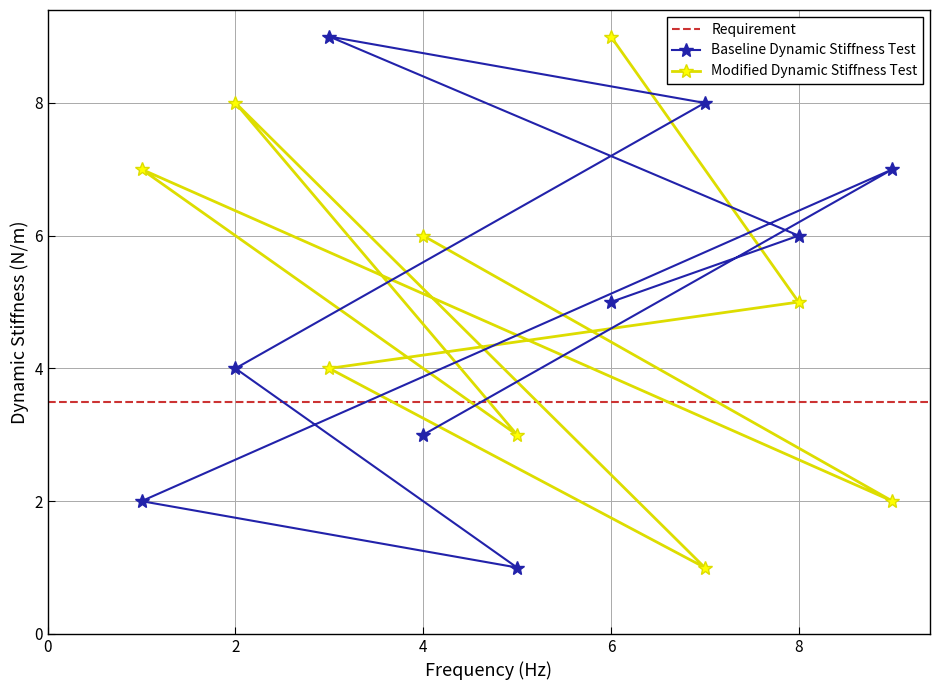

At which label does Modified Dynamic Stiffness Test reach its peak?

6